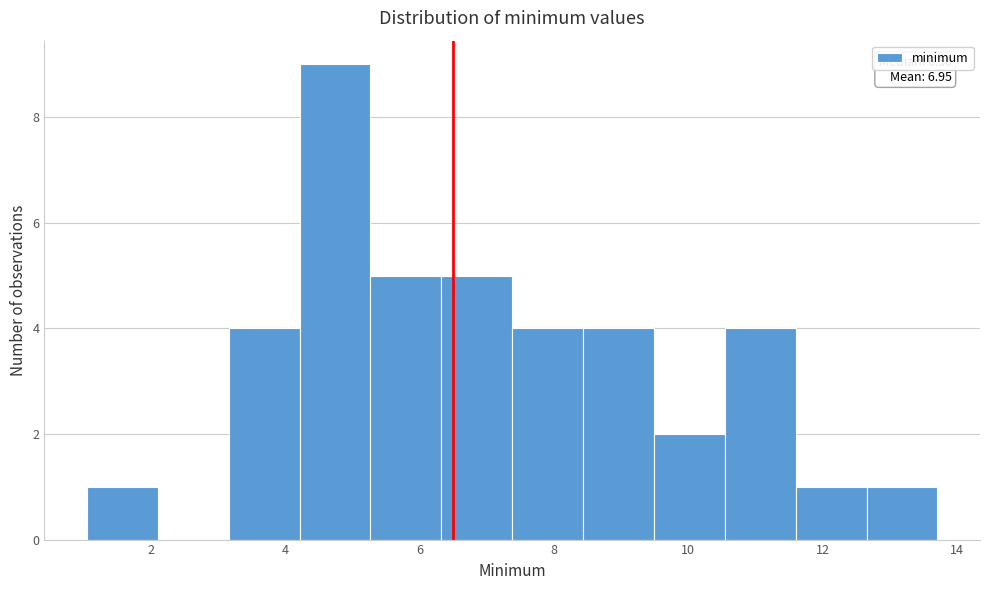

Which range on the x-axis has the tallest bar?

4.2 to 5.2